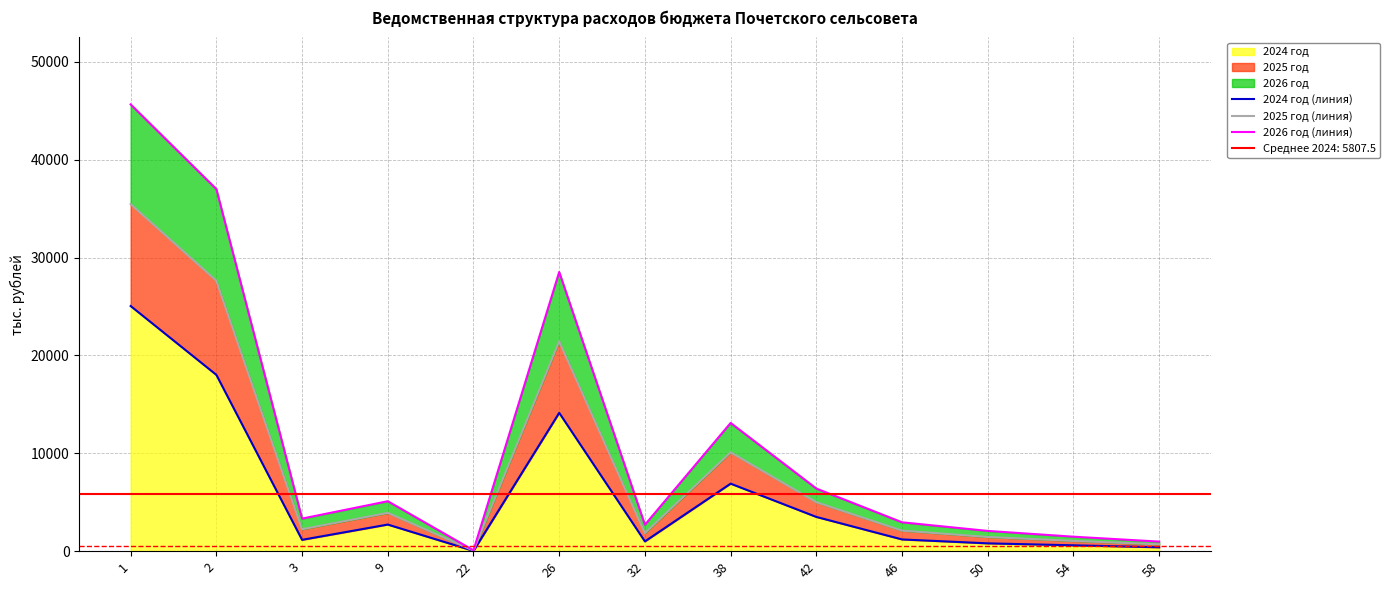

The value of 2024 год at 42 is 5335.1. True or false?

False